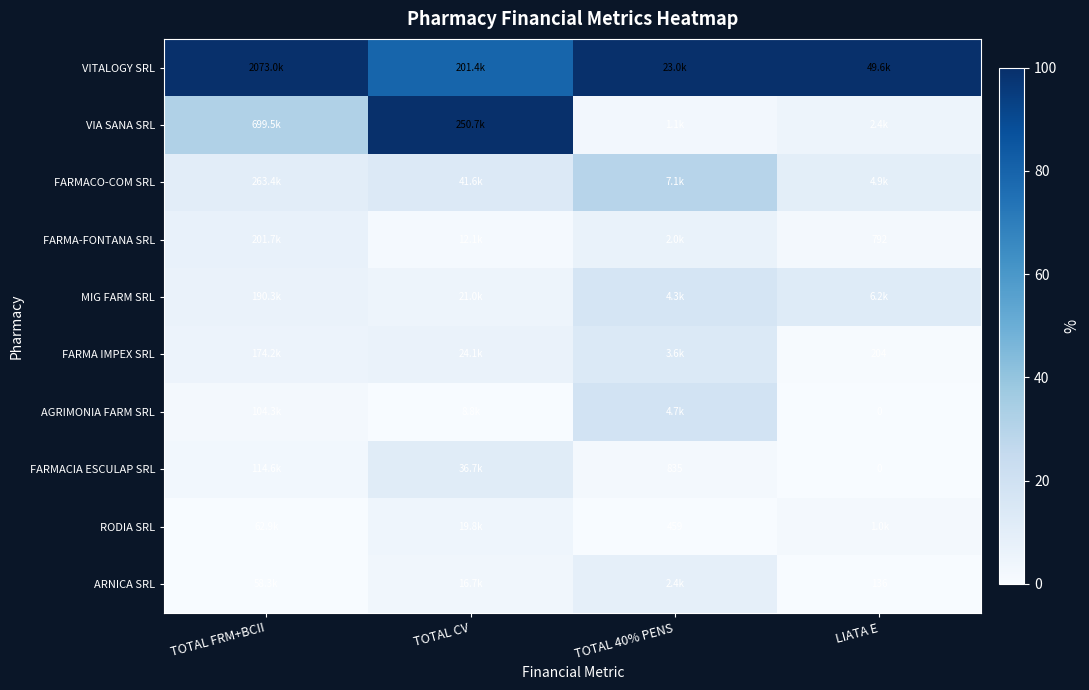

The value of MIG FARM SRL at TOTAL CV is 0.0. True or false?

False